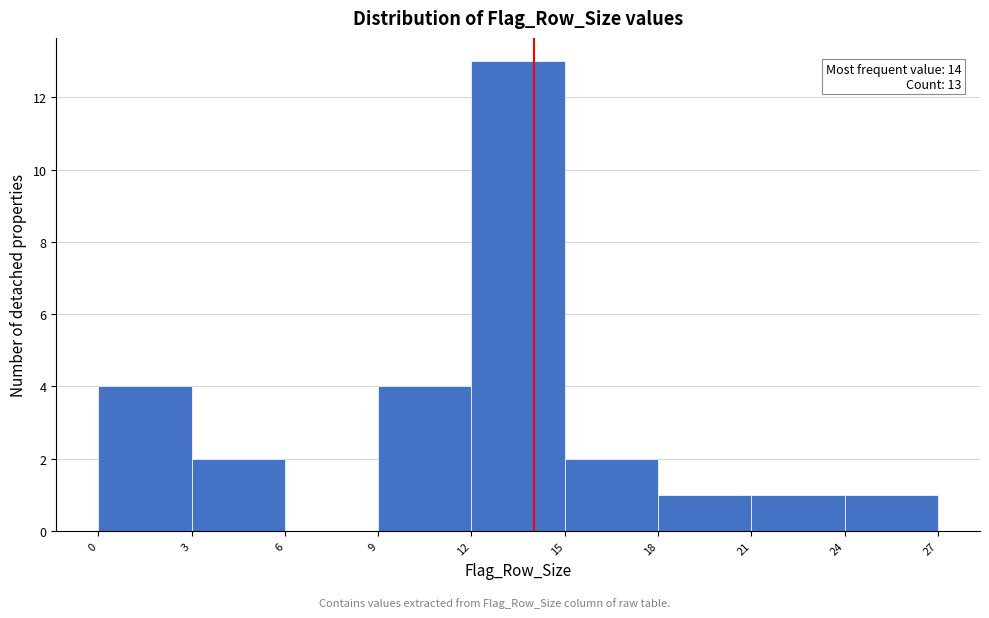

Over which range of the x-axis is the bar tallest?

12 to 15